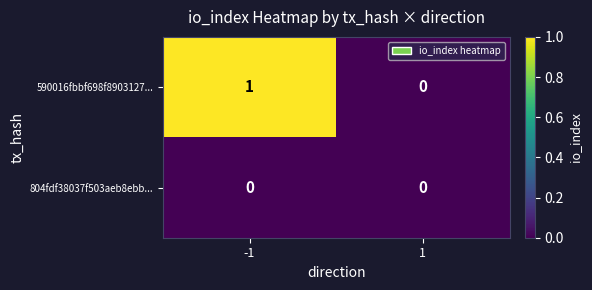

At which category is the sum across all series the highest?

-1